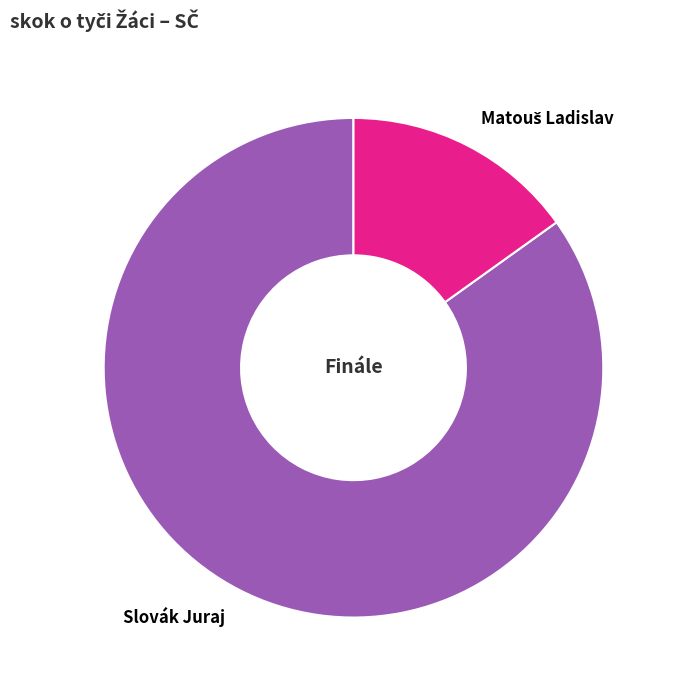

Does Slovák Juraj represent more than half of the total?

Yes